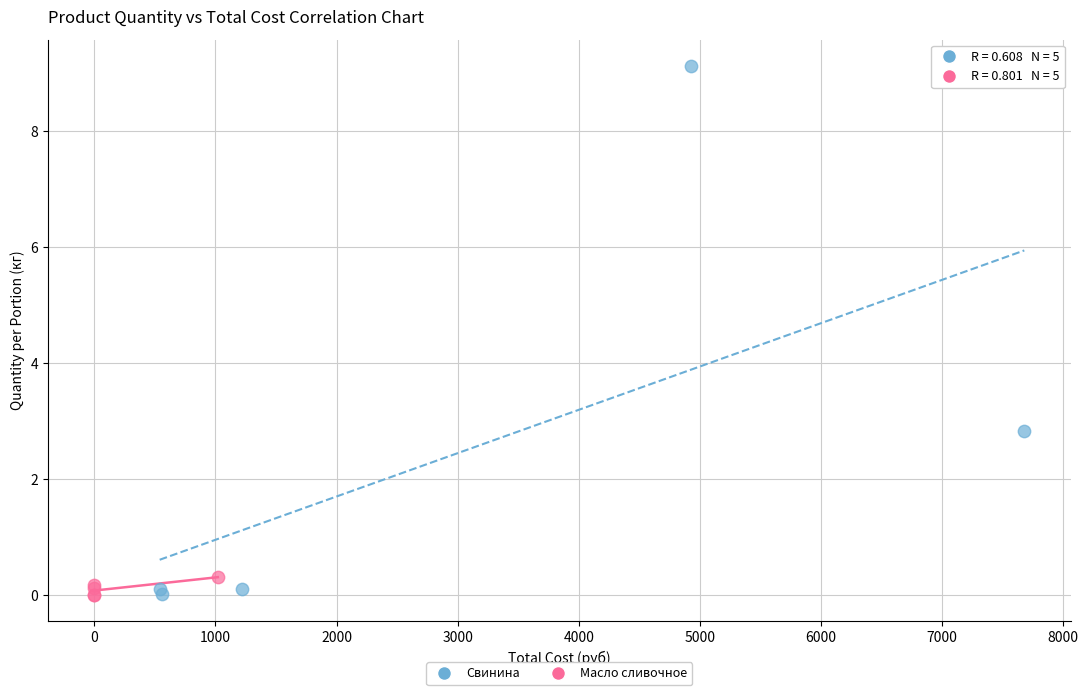

Which series contains the highest Y value?

Свинина